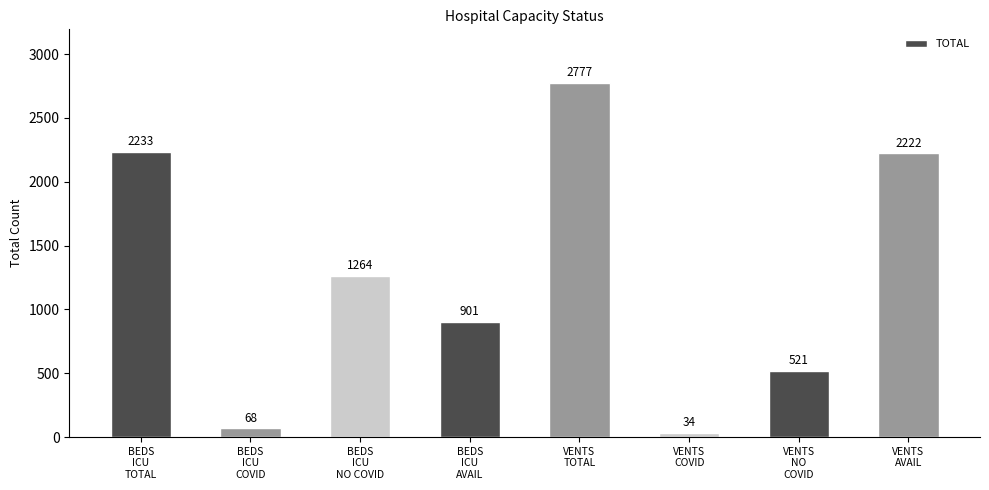

What is the sum of the values at BEDS
ICU
TOTAL and BEDS
ICU
NO COVID?

3497